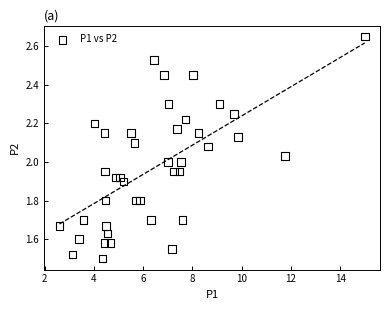

What is the range of X values (max minus min)?

12.4